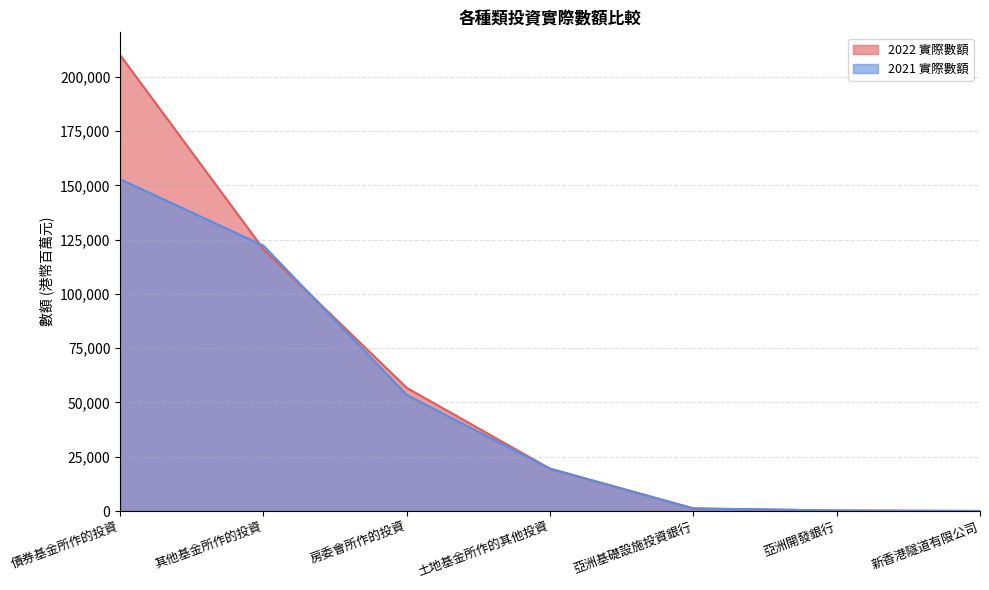

Read the 2022 實際數額 value at 土地基金所作的其他投資, to the nearest 50.

19500